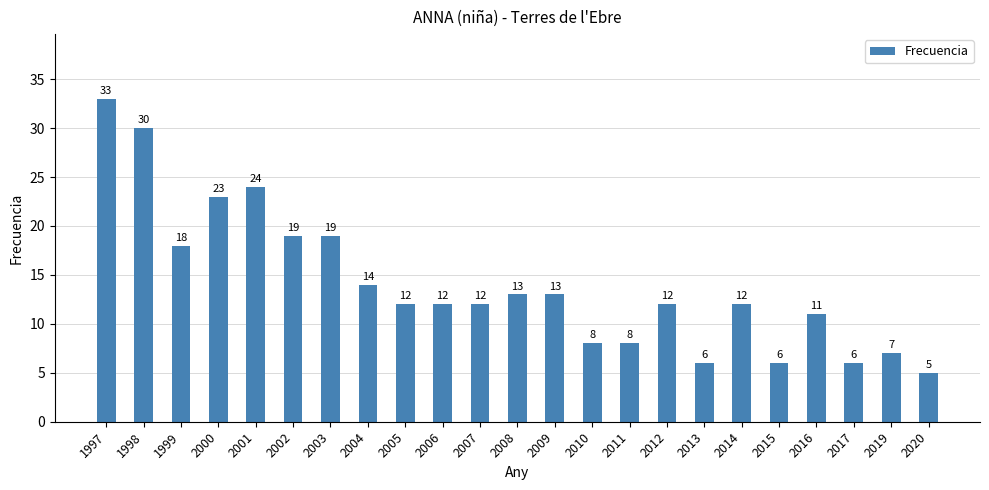

Reading left to right, transcribe all the data shown in this chart.

1997=33	1998=30	1999=18	2000=23	2001=24	2002=19	2003=19	2004=14	2005=12	2006=12	2007=12	2008=13	2009=13	2010=8	2011=8	2012=12	2013=6	2014=12	2015=6	2016=11	2017=6	2019=7	2020=5